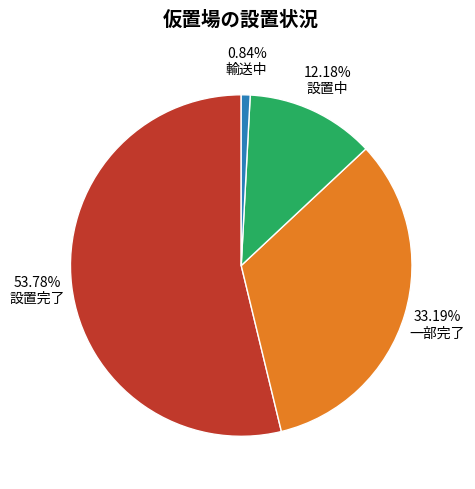

How many segments does this pie chart have?

4